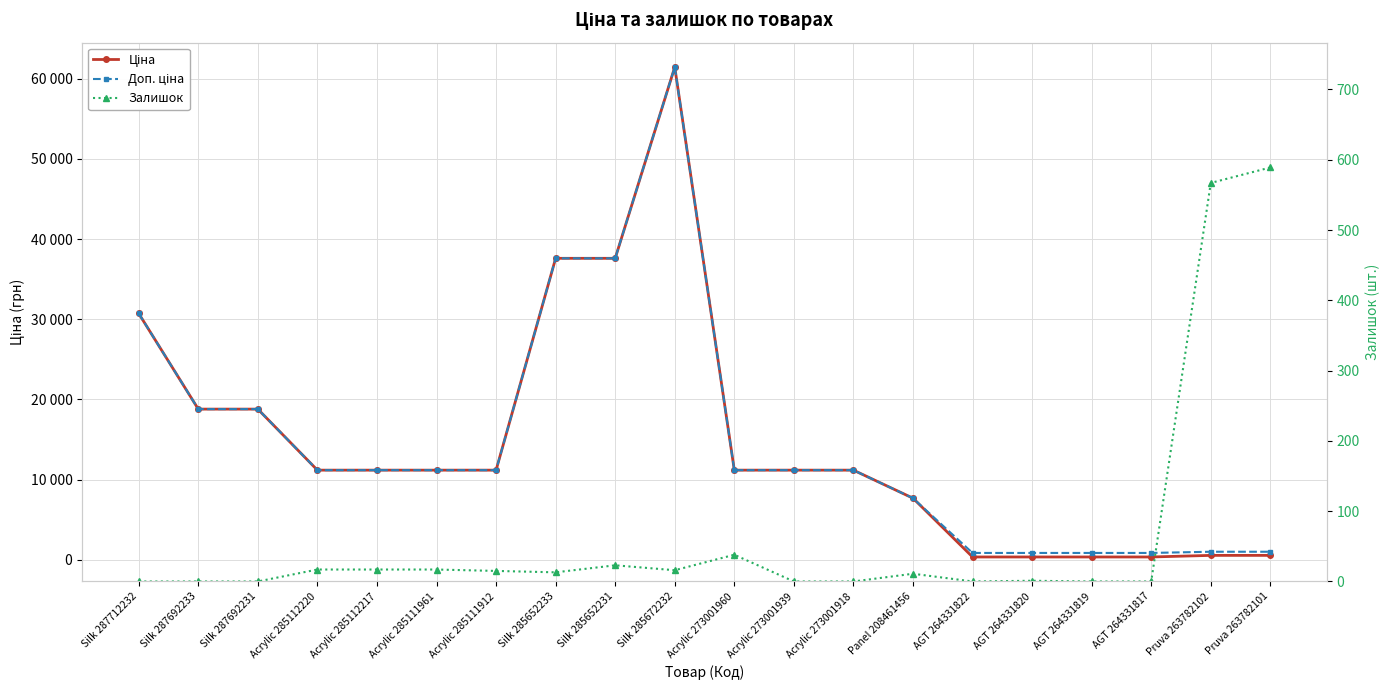

The value of Ціна at AGT 264331820 is 365.2. True or false?

True